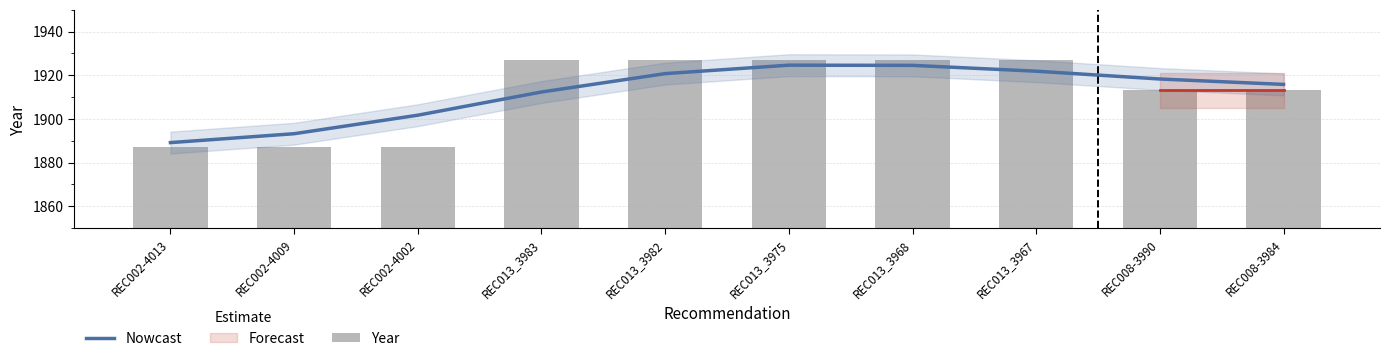

What position from the left is REC013_3975?

6